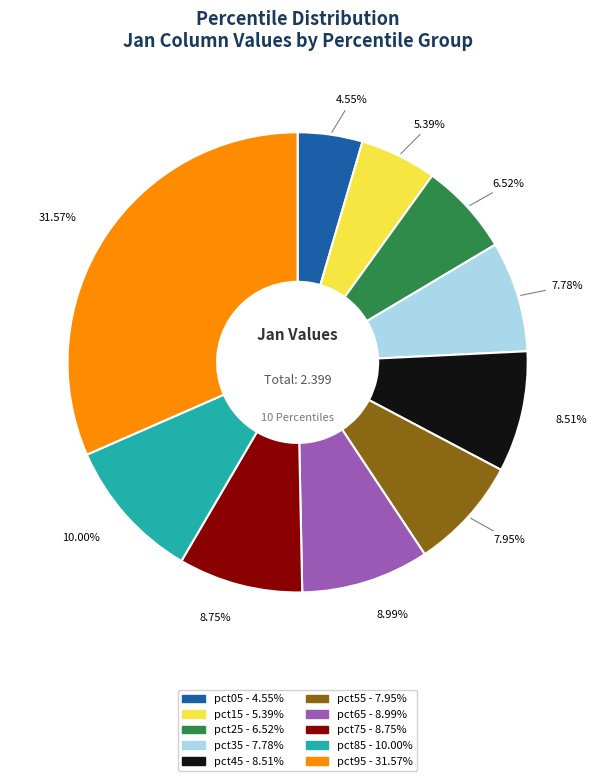

Does pct55 account for over 50% of the chart?

No